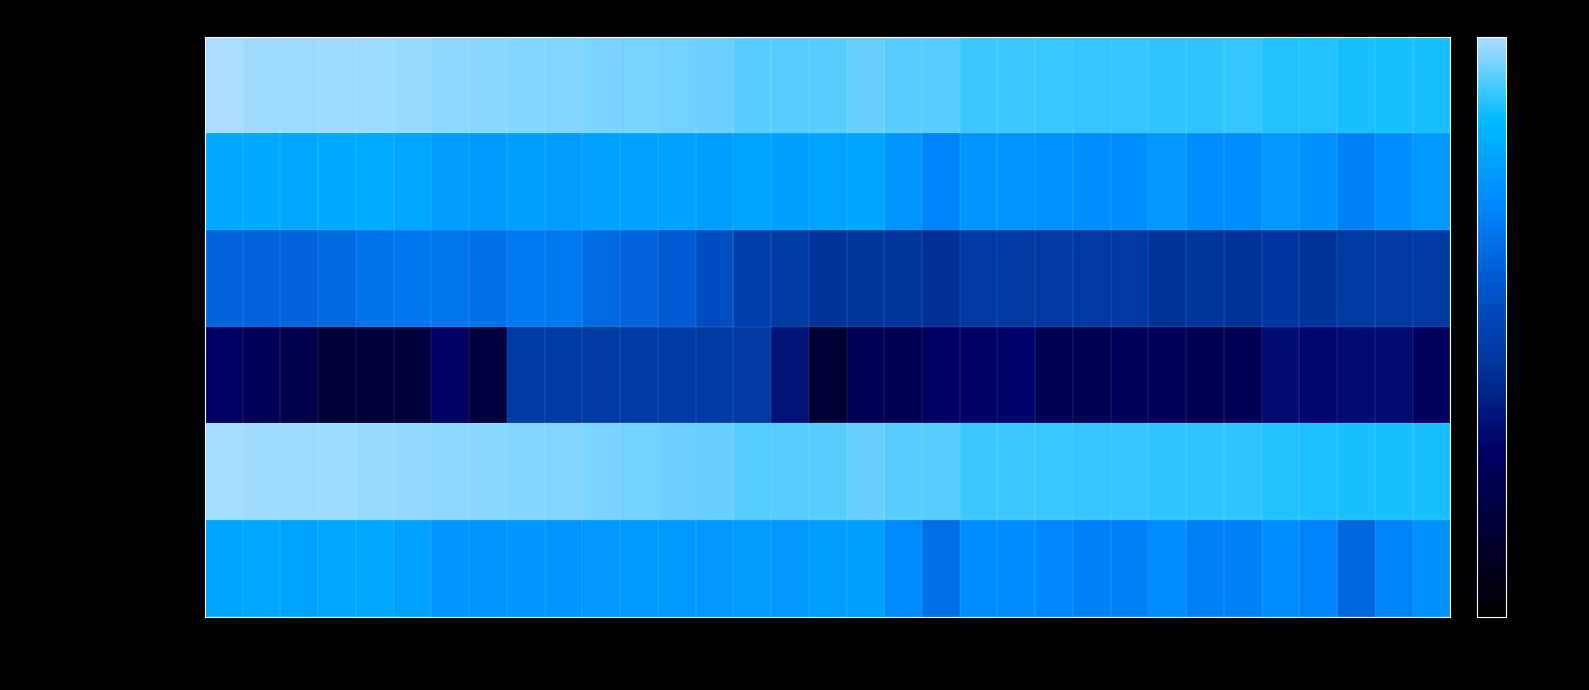

Count the number of categories in the chart.

33